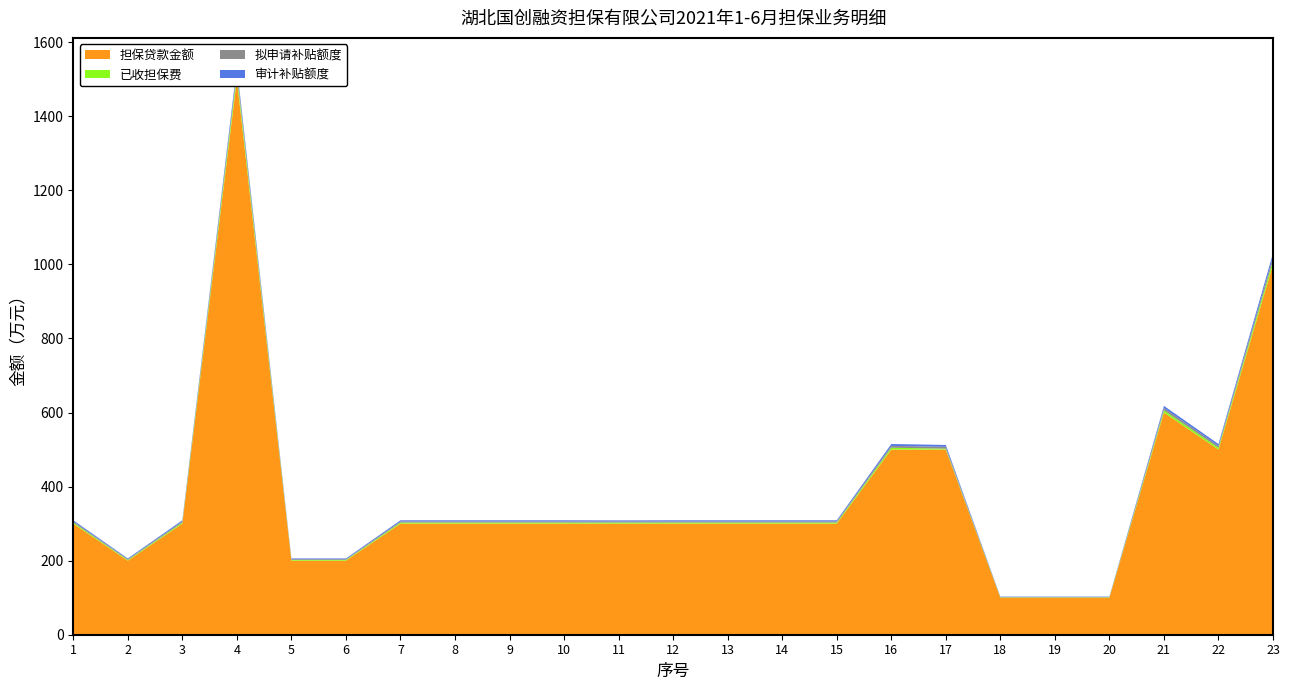

Reading left to right, extract all data points from this chart.

担保贷款金额: 1=300.0	2=200.0	3=300.0	4=1500.0	5=200.0	6=200.0	7=300.0	8=300.0	9=300.0	10=300.0	11=300.0	12=300.0	13=300.0	14=300.0	15=300.0	16=500.0	17=500.0	18=100.0	19=100.0	20=100.0	21=600.0	22=500.0	23=1000.0
已收担保费: 1=3.0	2=2.0	3=3.0	4=15.0	5=2.0	6=2.0	7=3.0	8=3.0	9=3.0	10=3.0	11=3.0	12=3.0	13=3.0	14=3.0	15=3.0	16=5.0	17=2.5	18=1.0	19=1.0	20=1.0	21=6.0	22=5.0	23=10.0
拟申请补贴额度: 1=3.0	2=2.0	3=3.0	4=10.0	5=2.0	6=2.0	7=3.0	8=3.0	9=3.0	10=3.0	11=3.0	12=3.0	13=3.0	14=3.0	15=3.0	16=5.0	17=5.0	18=1.0	19=1.0	20=1.0	21=6.0	22=5.0	23=10.0
审计补贴额度: 1=3.0	2=2.0	3=3.0	4=10.0	5=2.0	6=2.0	7=3.0	8=3.0	9=3.0	10=3.0	11=2.8	12=3.0	13=3.0	14=3.0	15=3.0	16=5.0	17=5.0	18=1.0	19=1.0	20=1.0	21=6.0	22=5.0	23=10.0